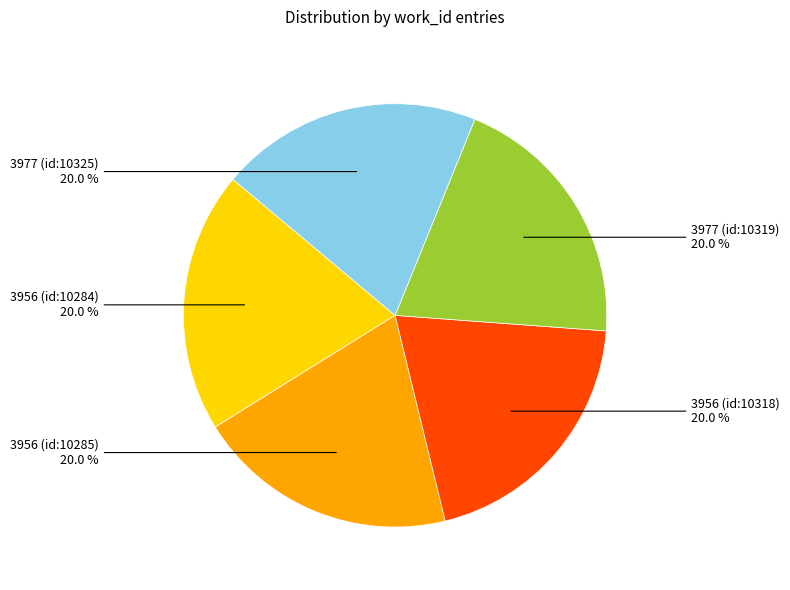

Is there any slice that represents more than half of the pie?

No